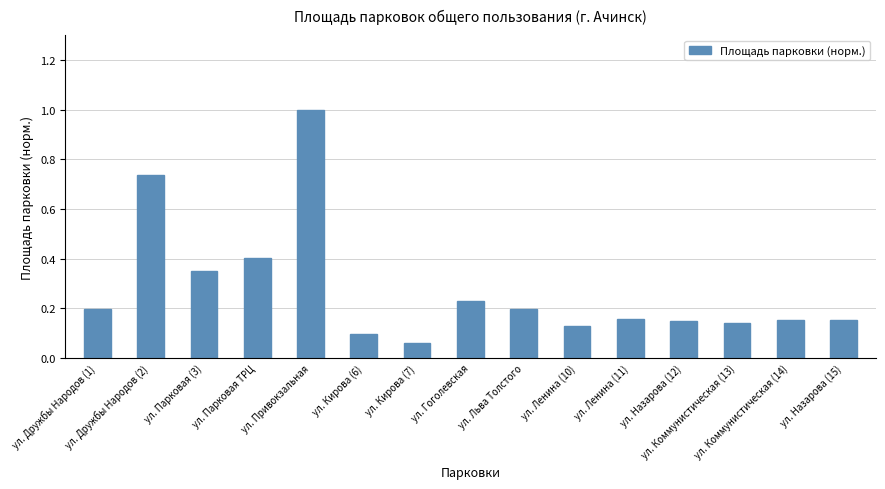

What is the greatest value displayed?

1.0